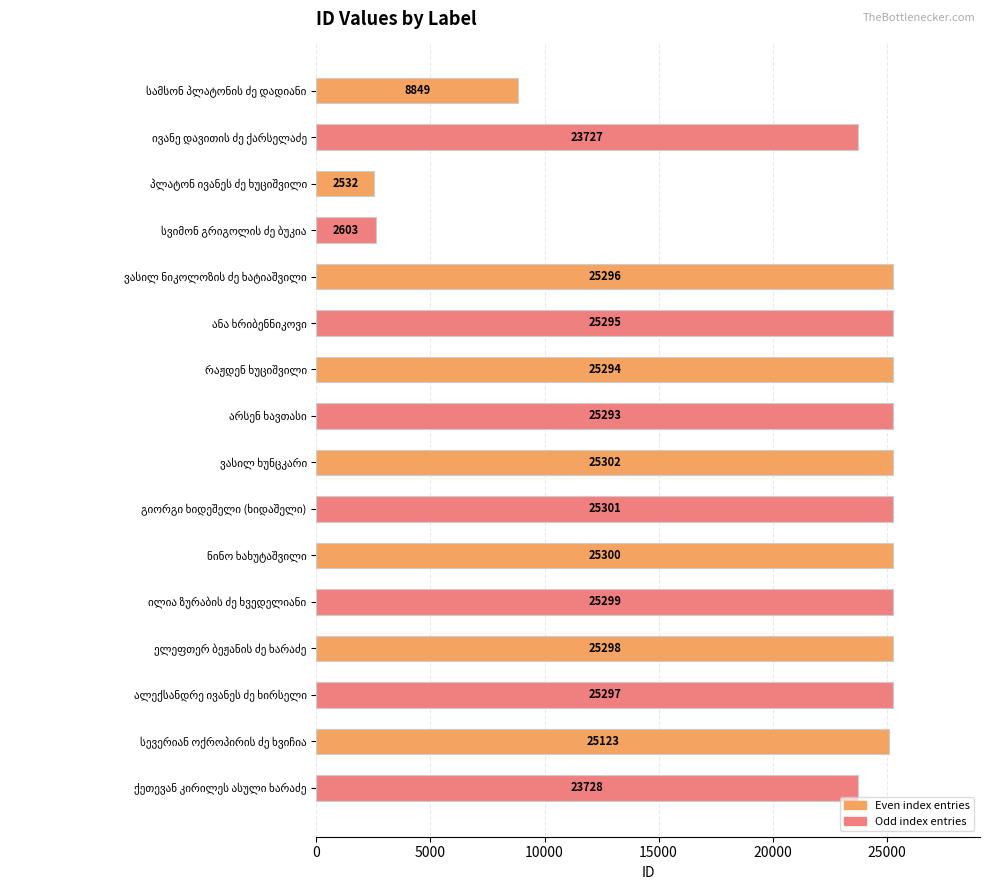

What is the minimum value shown in the chart?

2532